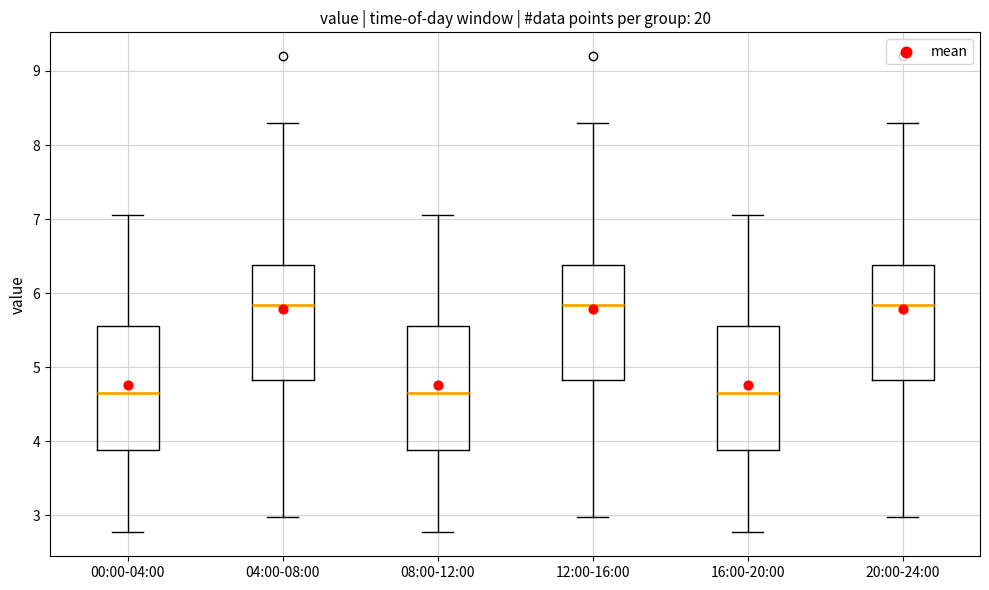

Reading left to right, read every box against the y-axis: the position of its median line, the range the box covers, and the ends of its whiskers. The values are not printed on the chart, so give them approximately, as read against the axis.

00:00-04:00: median 4.7, box 3.9 to 5.6, whiskers 2.8 to 7.1
04:00-08:00: median 5.8, box 4.8 to 6.4, whiskers 3.0 to 8.3
08:00-12:00: median 4.7, box 3.9 to 5.6, whiskers 2.8 to 7.1
12:00-16:00: median 5.8, box 4.8 to 6.4, whiskers 3.0 to 8.3
16:00-20:00: median 4.7, box 3.9 to 5.6, whiskers 2.8 to 7.1
20:00-24:00: median 5.8, box 4.8 to 6.4, whiskers 3.0 to 8.3